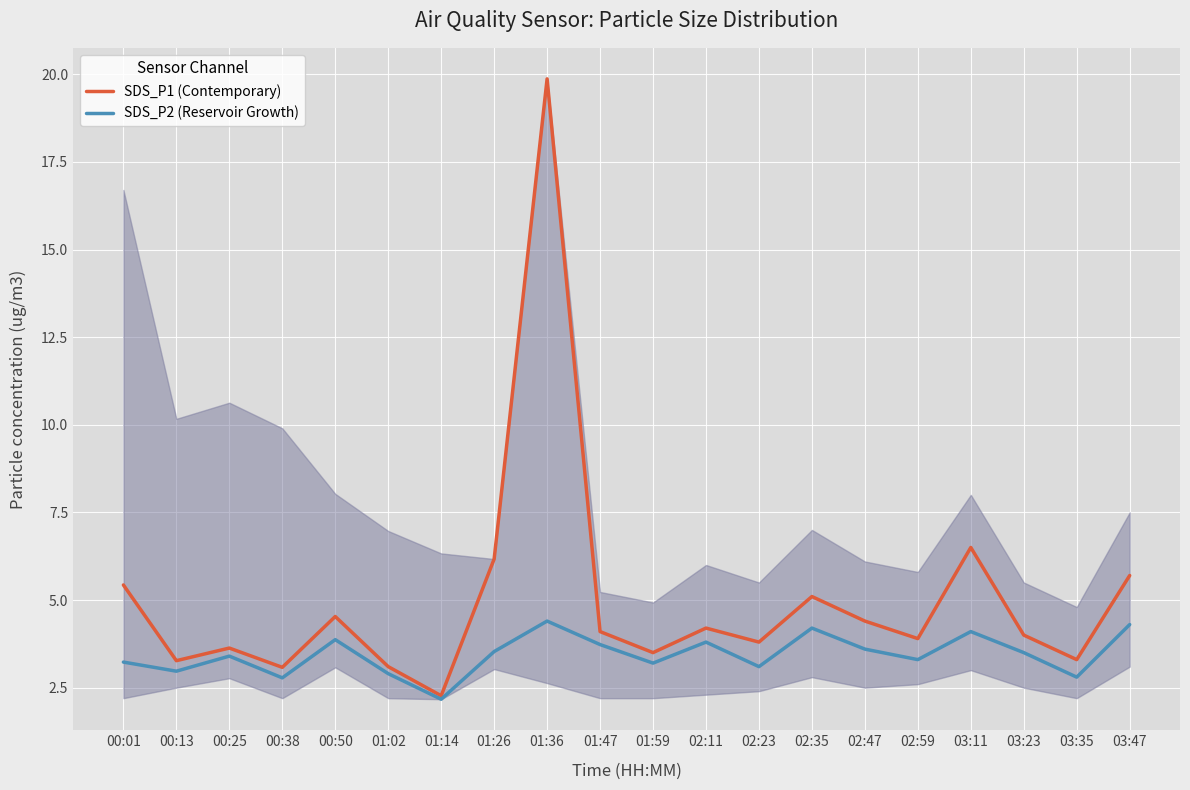

What is the minimum value shown in the chart?

2.2